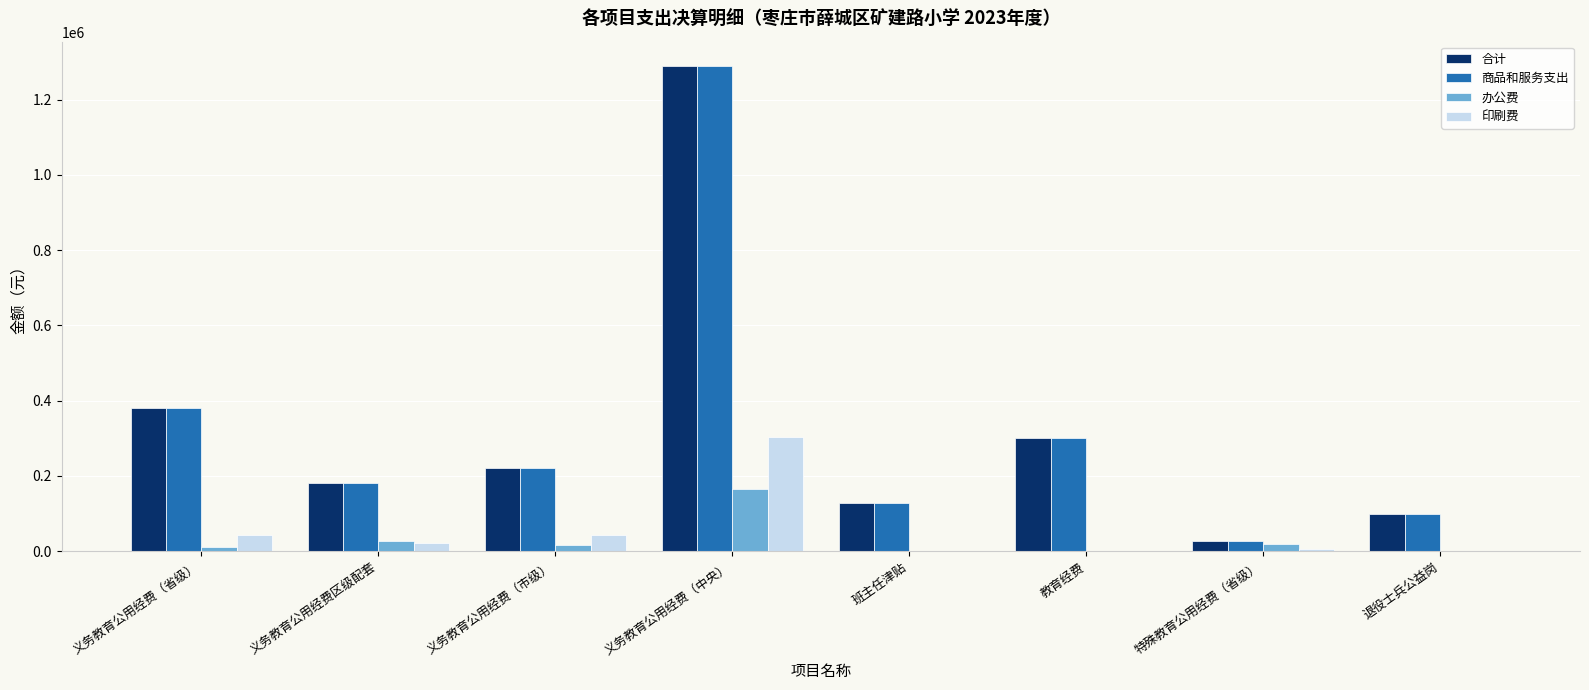

At which label is 商品和服务支出 closest to 659000?

义务教育公用经费（省级）